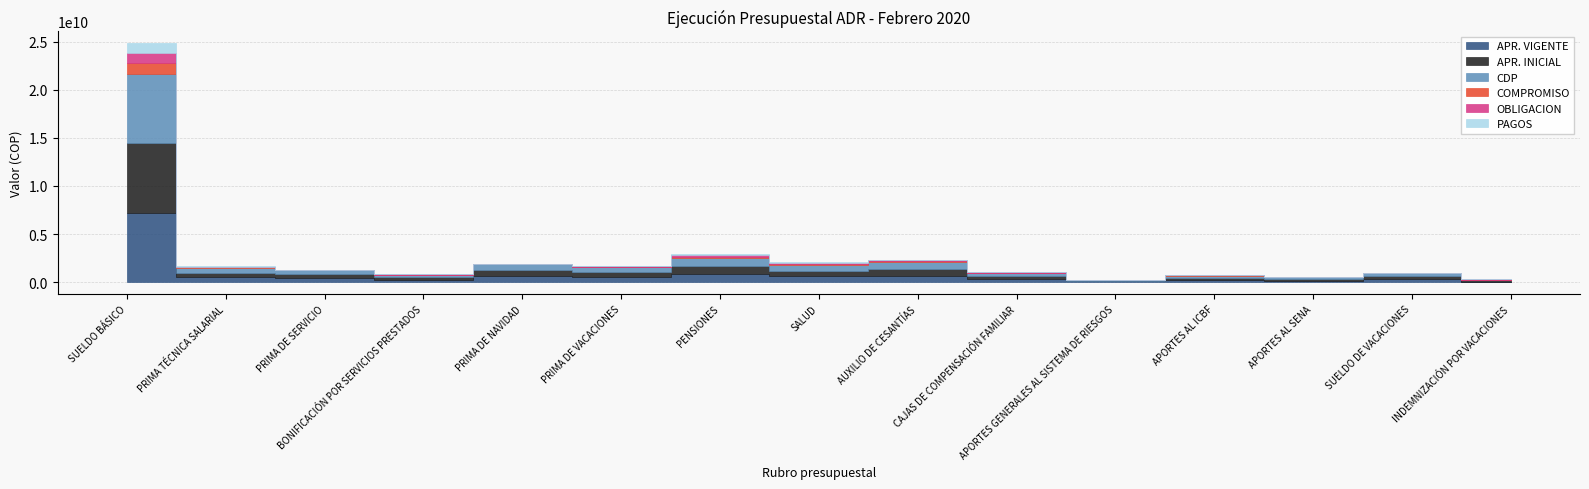

True or false: APR. INICIAL and OBLIGACION cross at least once.

False